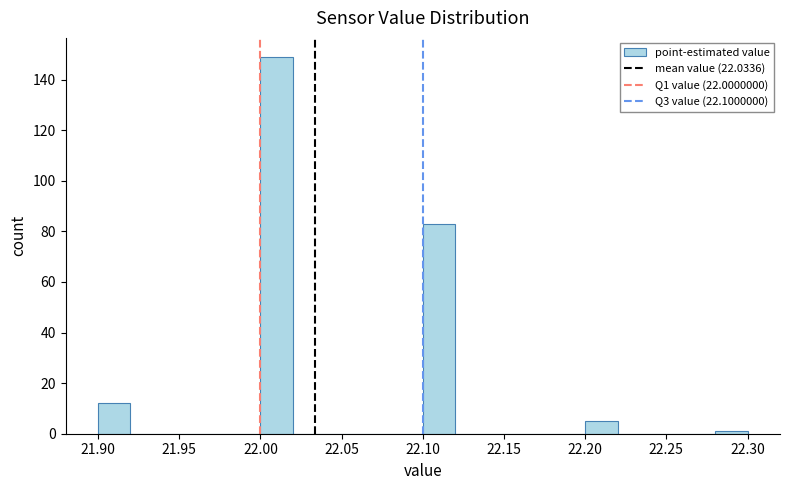

Reading left to right, transcribe this chart: for each bar, give the range it covers on the x-axis and its height. The values are not printed on the chart, so give them approximately, as read against the axis.

21.90 to 21.92: 12
21.92 to 21.94: 0
21.94 to 21.96: 0
21.96 to 21.98: 0
21.98 to 22.00: 0
22.00 to 22.02: 150
22.02 to 22.04: 0
22.04 to 22.06: 0
22.06 to 22.08: 0
22.08 to 22.10: 0
22.10 to 22.12: 84
22.12 to 22.14: 0
22.14 to 22.16: 0
22.16 to 22.18: 0
22.18 to 22.20: 0
22.20 to 22.22: 6
22.22 to 22.24: 0
22.24 to 22.26: 0
22.26 to 22.28: 0
22.28 to 22.30: under 2